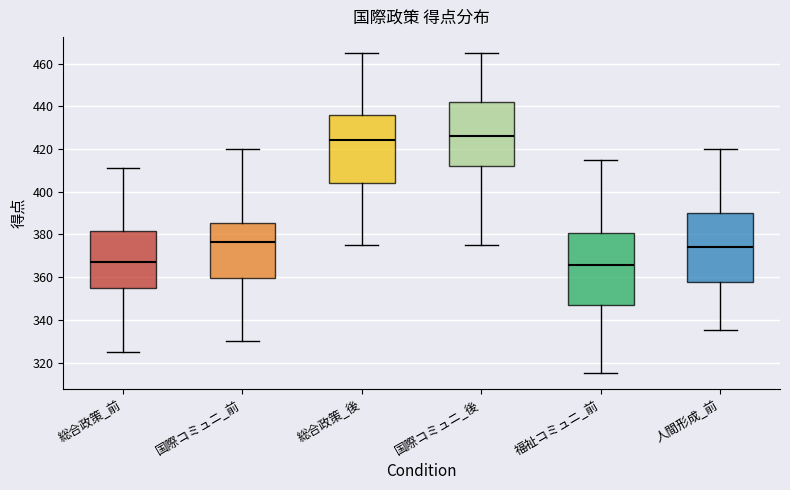

Reading left to right, read every box against the y-axis: the position of its median line, the range the box covers, and the ends of its whiskers. The values are not printed on the chart, so give them approximately, as read against the axis.

総合政策_前: median 368, box 356 to 382, whiskers 326 to 412
国際コミュニ_前: median 376, box 360 to 386, whiskers 330 to 420
総合政策_後: median 424, box 404 to 436, whiskers 376 to 466
国際コミュニ_後: median 426, box 412 to 442, whiskers 376 to 466
福祉コミュニ_前: median 366, box 348 to 380, whiskers 316 to 416
人間形成_前: median 374, box 358 to 390, whiskers 336 to 420